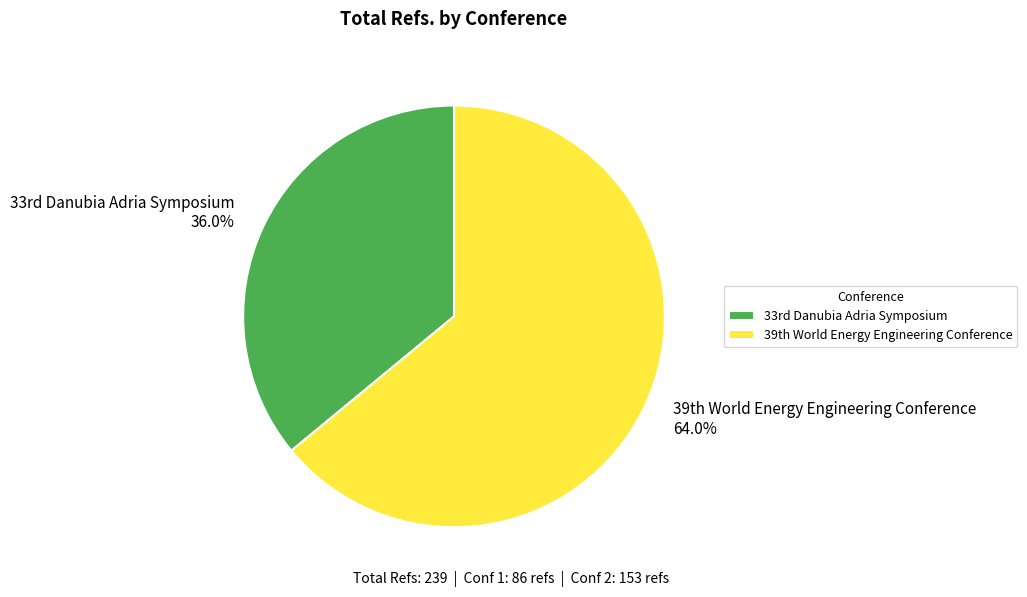

Which slice is the smallest?

33rd Danubia Adria Symposium